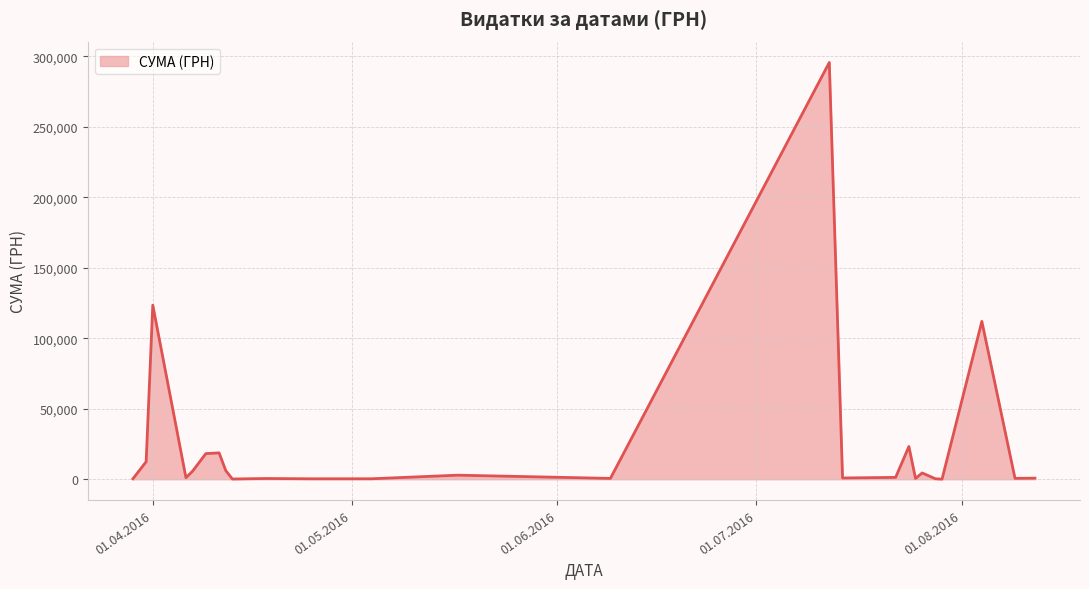

What is the maximum value shown in the chart?

295638.6